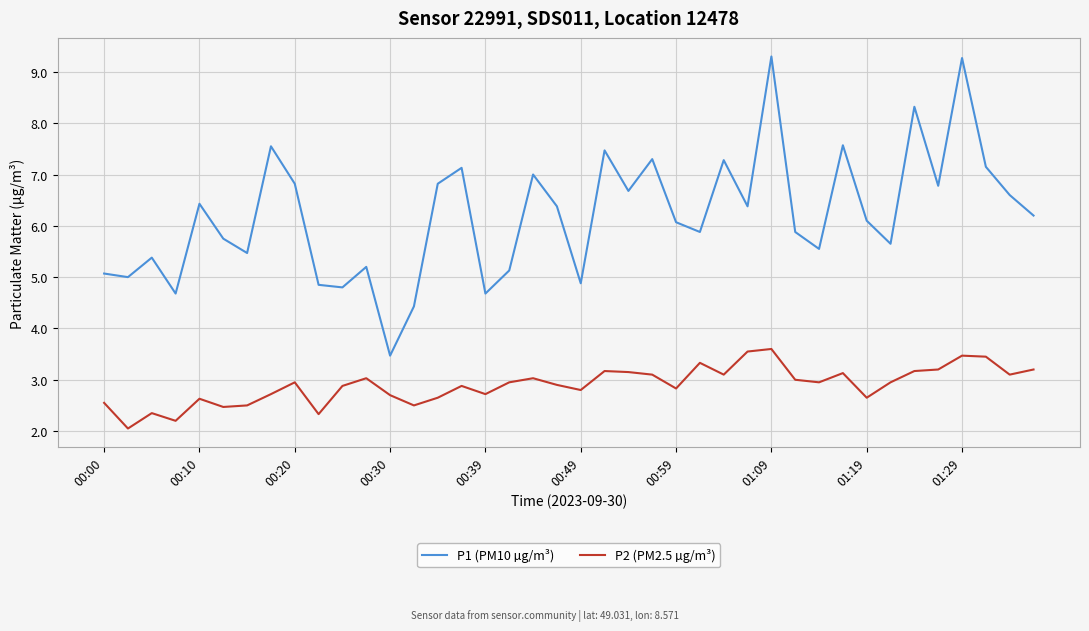

Which series has the largest range (max minus min)?

P1 (PM10 µg/m³)